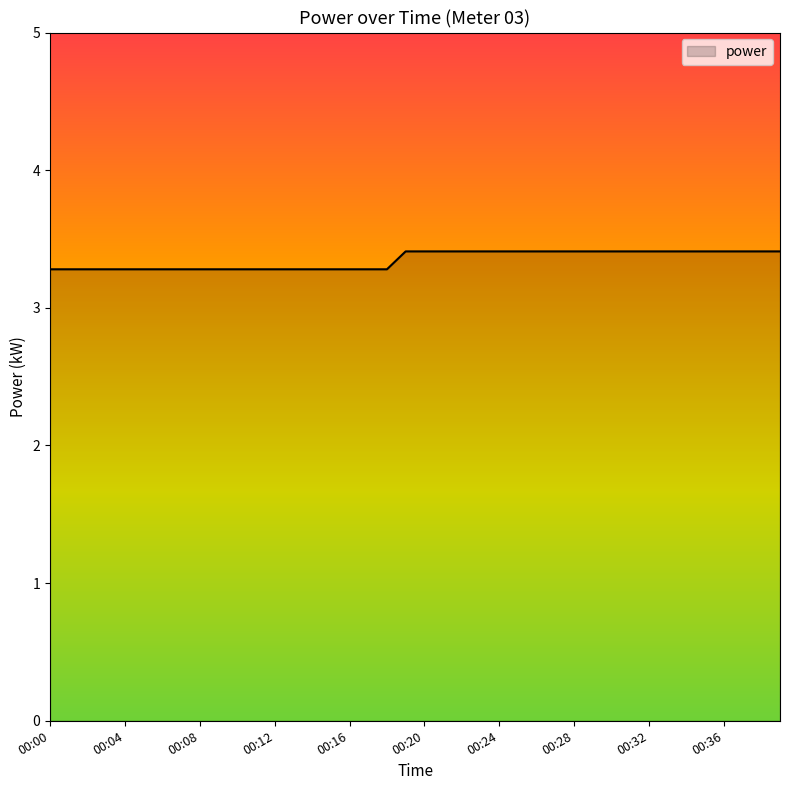

How many lines are shown in the chart?

1